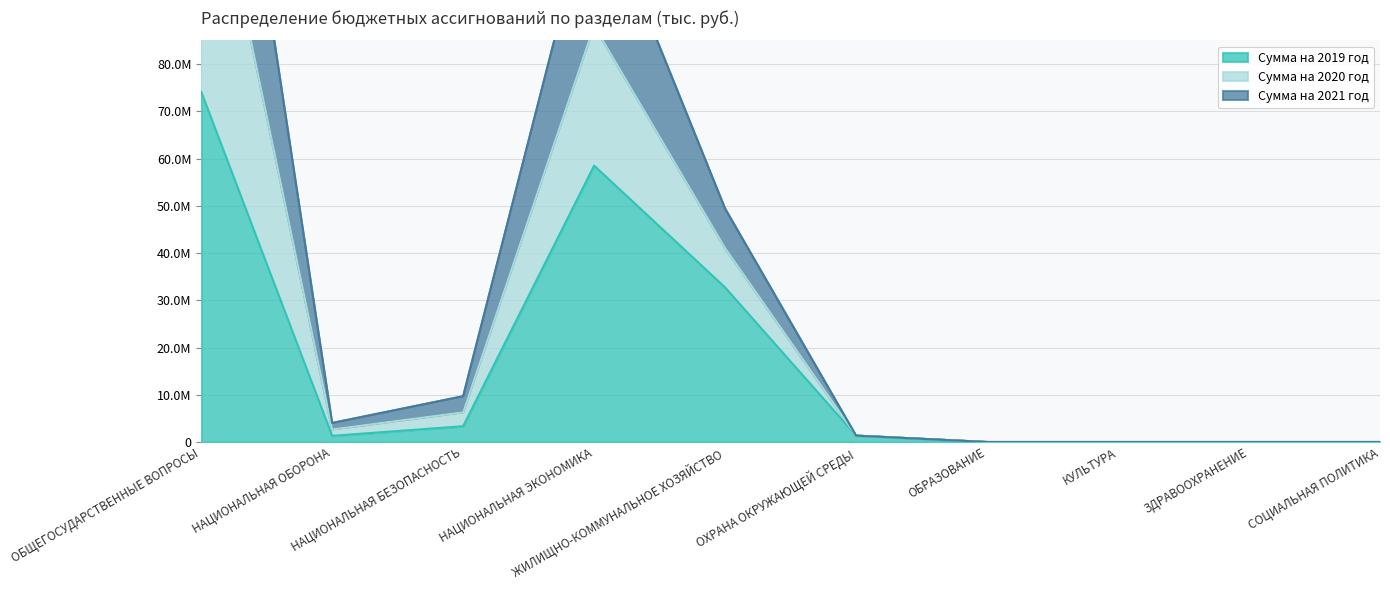

Rank the series at ЗДРАВООХРАНЕНИЕ from highest to lowest value.

Сумма на 2019 год, Сумма на 2020 год, Сумма на 2021 год